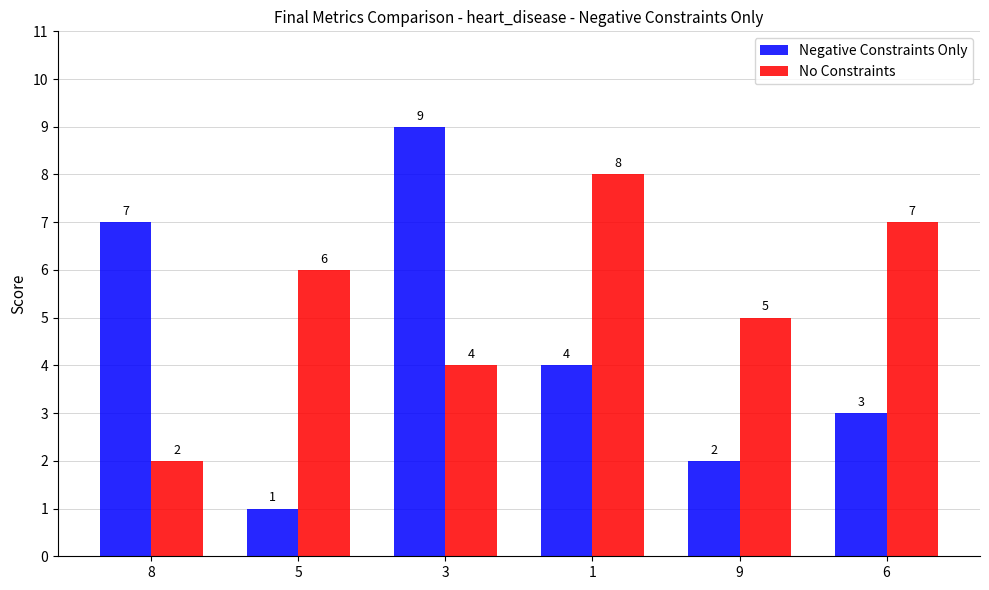

What is the sum of the No Constraints values at 6 and 9?

12